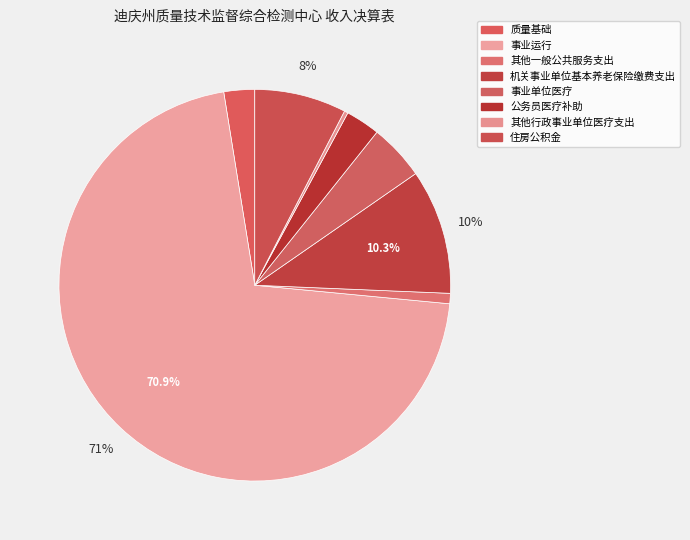

How many slices are in this pie chart?

8